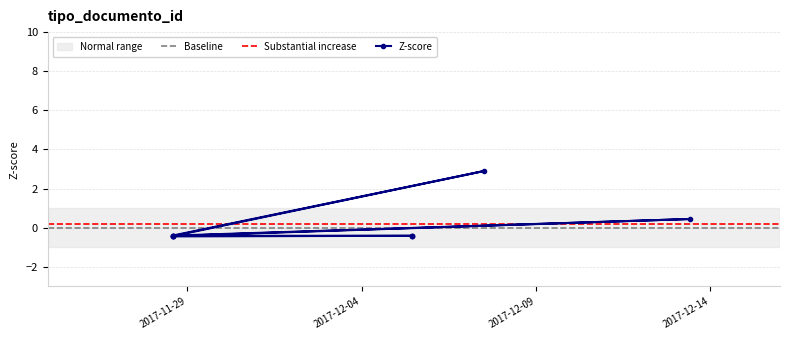

The chart shows a value of 0.4 at 2017-12-13 10:12:14. True or false?

True